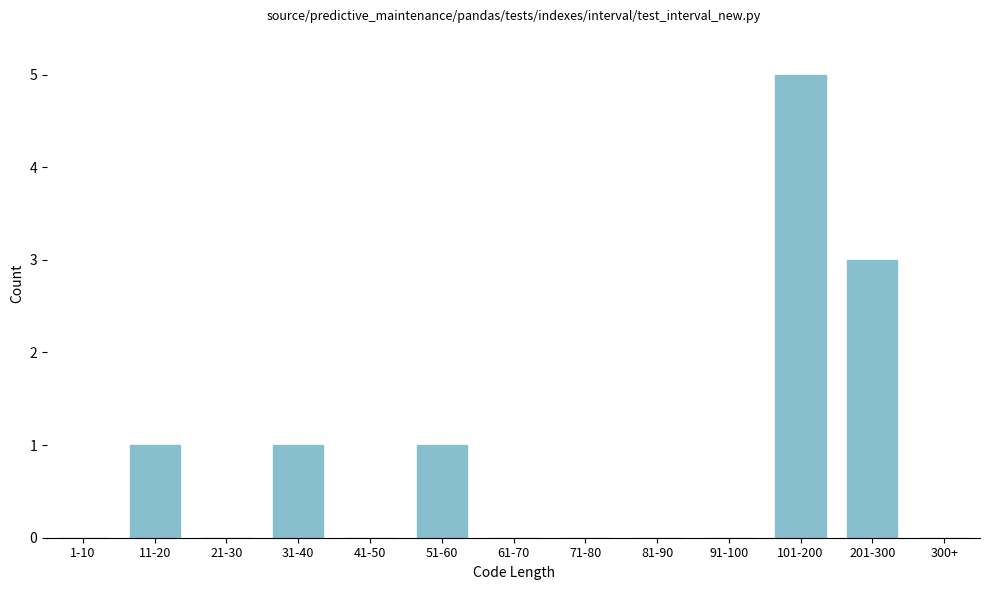

Reading left to right, list all the values displayed in this chart.

1-10=0	11-20=1	21-30=0	31-40=1	41-50=0	51-60=1	61-70=0	71-80=0	81-90=0	91-100=0	101-200=5	201-300=3	300+=0